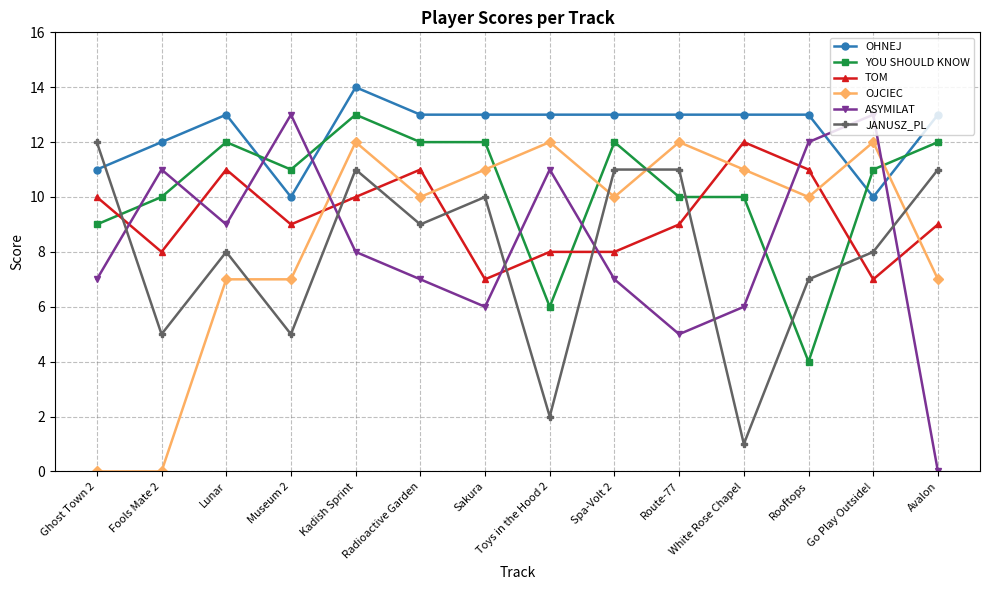

Reading left to right, what are all the values shown in this chart?

OHNEJ: Ghost Town 2=11	Fools Mate 2=12	Lunar=13	Museum 2=10	Kadish Sprint=14	Radioactive Garden=13	Sakura=13	Toys in the Hood 2=13	Spa-Volt 2=13	Route-77=13	White Rose Chapel=13	Rooftops=13	Go Play Outside!=10	Avalon=13
YOU SHOULD KNOW: Ghost Town 2=9	Fools Mate 2=10	Lunar=12	Museum 2=11	Kadish Sprint=13	Radioactive Garden=12	Sakura=12	Toys in the Hood 2=6	Spa-Volt 2=12	Route-77=10	White Rose Chapel=10	Rooftops=4	Go Play Outside!=11	Avalon=12
TOM: Ghost Town 2=10	Fools Mate 2=8	Lunar=11	Museum 2=9	Kadish Sprint=10	Radioactive Garden=11	Sakura=7	Toys in the Hood 2=8	Spa-Volt 2=8	Route-77=9	White Rose Chapel=12	Rooftops=11	Go Play Outside!=7	Avalon=9
OJCIEC: Ghost Town 2=0	Fools Mate 2=0	Lunar=7	Museum 2=7	Kadish Sprint=12	Radioactive Garden=10	Sakura=11	Toys in the Hood 2=12	Spa-Volt 2=10	Route-77=12	White Rose Chapel=11	Rooftops=10	Go Play Outside!=12	Avalon=7
ASYMILAT: Ghost Town 2=7	Fools Mate 2=11	Lunar=9	Museum 2=13	Kadish Sprint=8	Radioactive Garden=7	Sakura=6	Toys in the Hood 2=11	Spa-Volt 2=7	Route-77=5	White Rose Chapel=6	Rooftops=12	Go Play Outside!=13	Avalon=0
JANUSZ_PL: Ghost Town 2=12	Fools Mate 2=5	Lunar=8	Museum 2=5	Kadish Sprint=11	Radioactive Garden=9	Sakura=10	Toys in the Hood 2=2	Spa-Volt 2=11	Route-77=11	White Rose Chapel=1	Rooftops=7	Go Play Outside!=8	Avalon=11